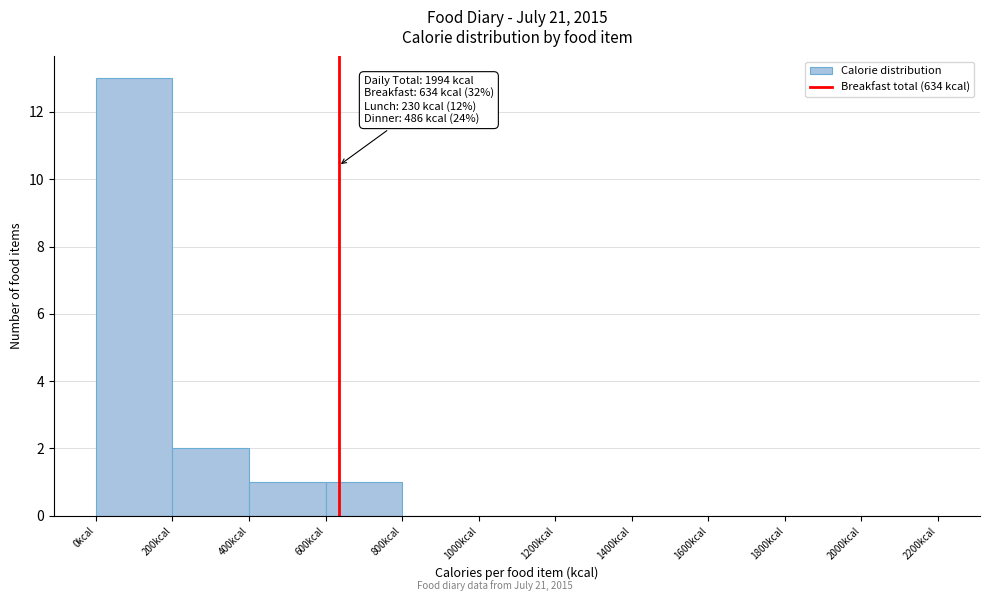

Which range on the x-axis has the tallest bar?

0 to 200